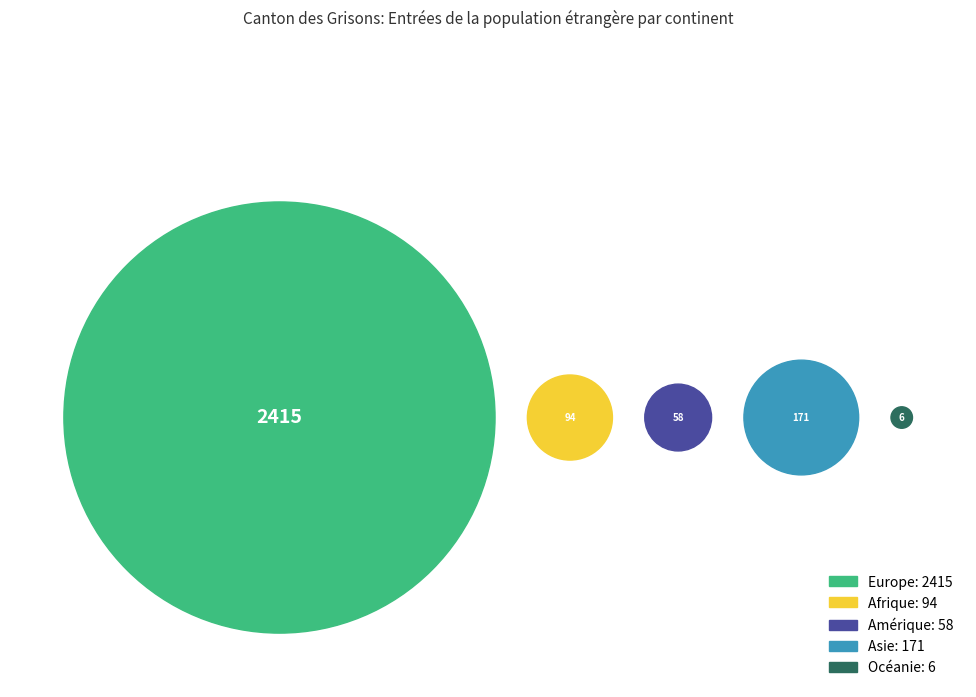

Rank the categories by value from lowest to highest.

Océanie, Amérique, Afrique, Asie, Europe